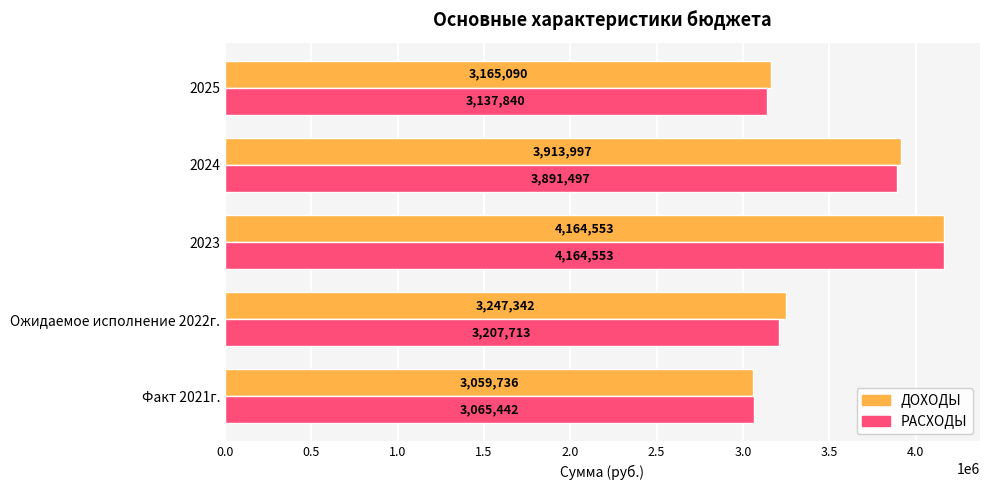

True or false: ДОХОДЫ has a value of 4787307 at Ожидаемое исполнение 2022г..

False